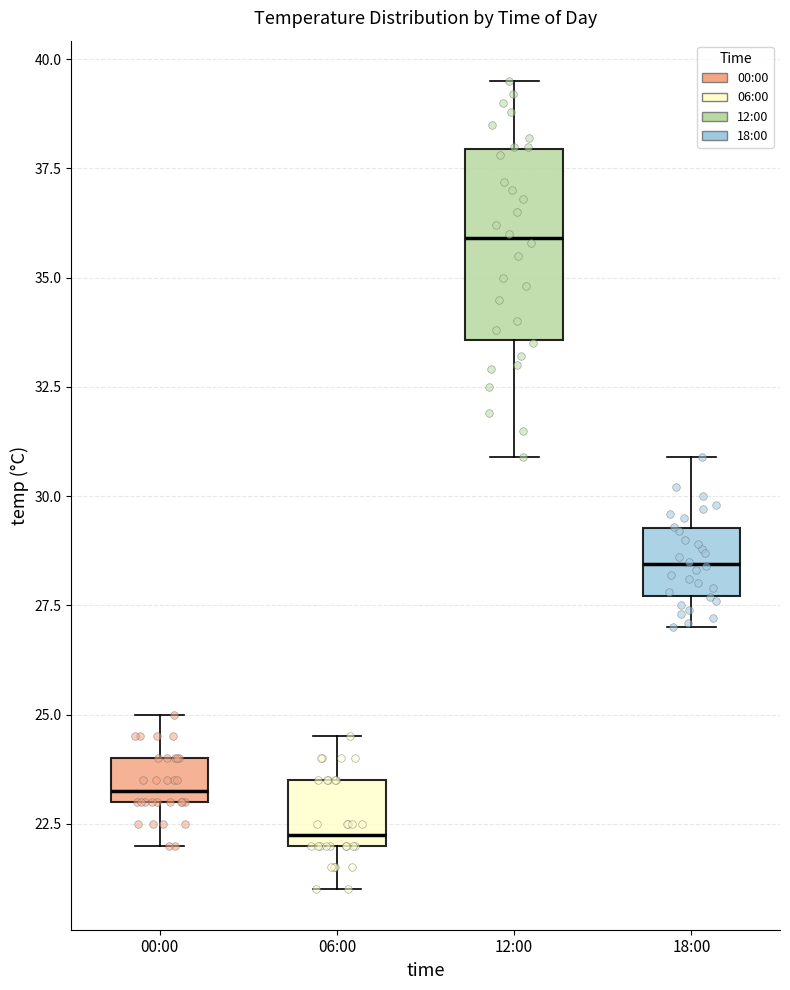

Which box's median line is the lowest?

06:00